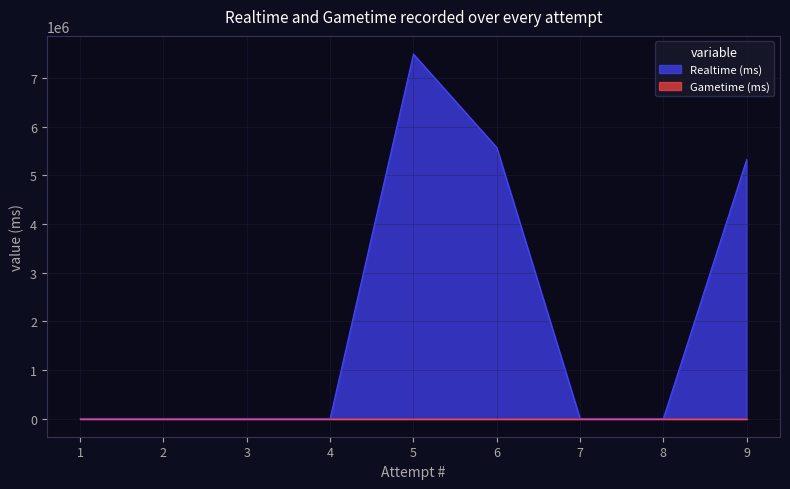

What is the change in value from 7 to 5?

+7494831